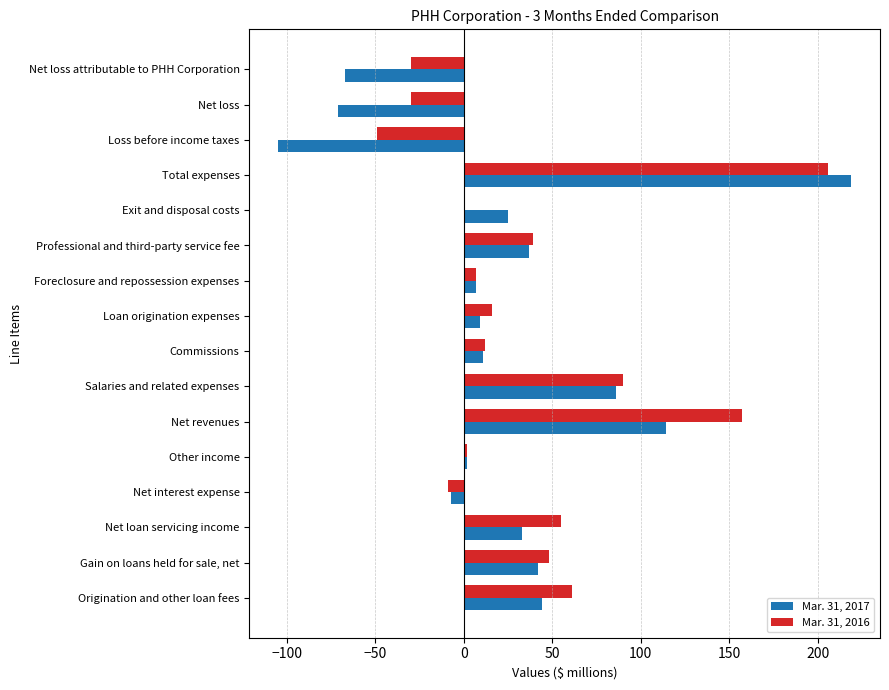

True or false: Mar. 31, 2017 has a value of 33 at Net loan servicing income.

True